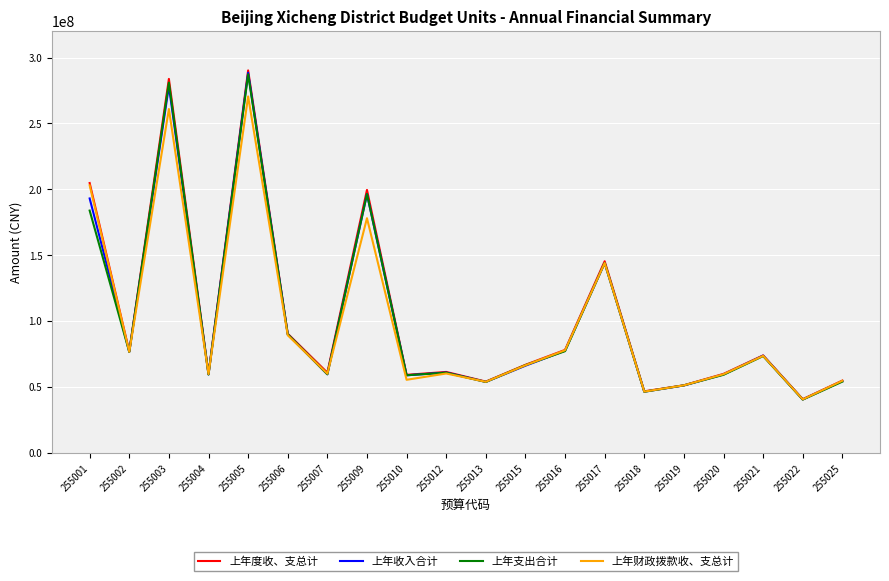

Where does the 上年支出合计 series first go above 66716338?

255001